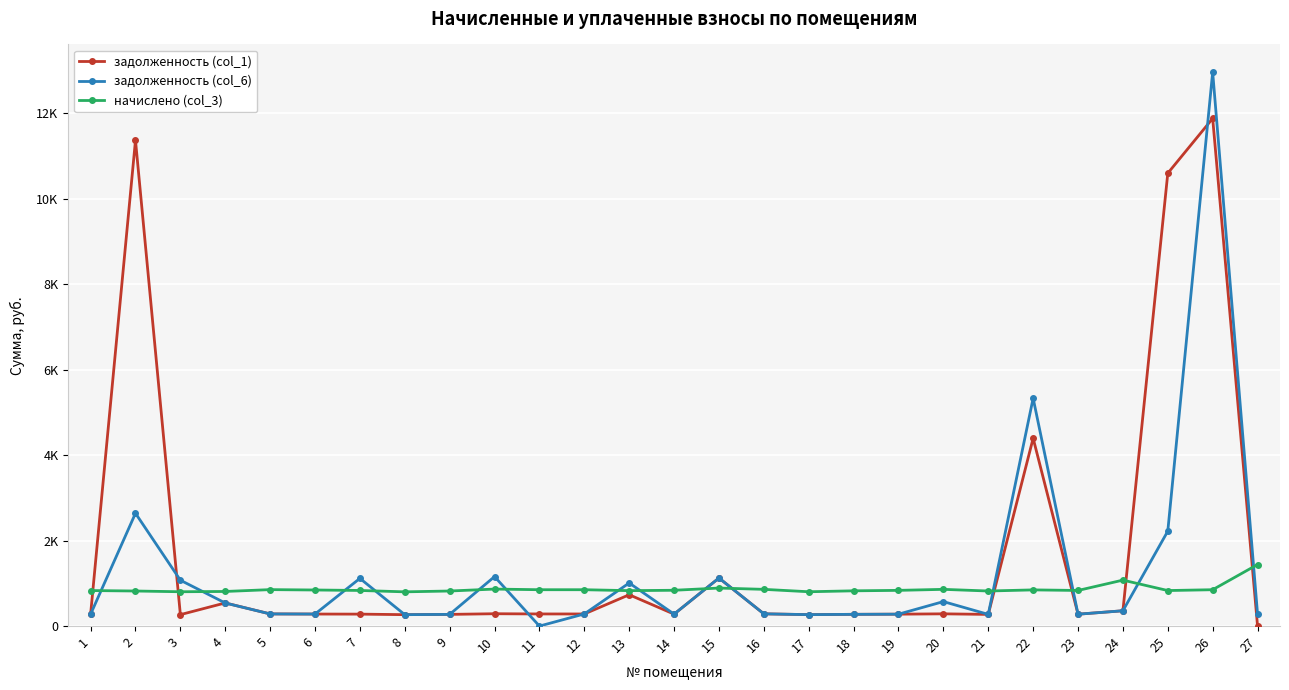

At how many categories does at least one series exceed 11344?

2